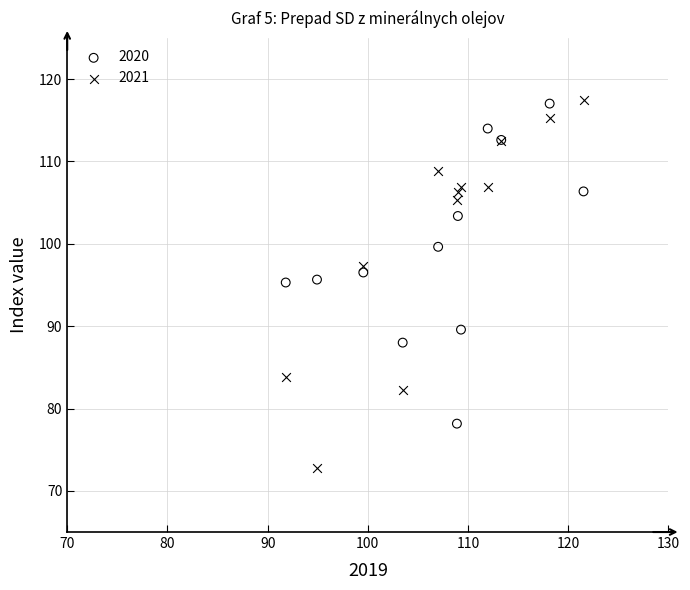

Which series reaches the minimum Y coordinate?

2021